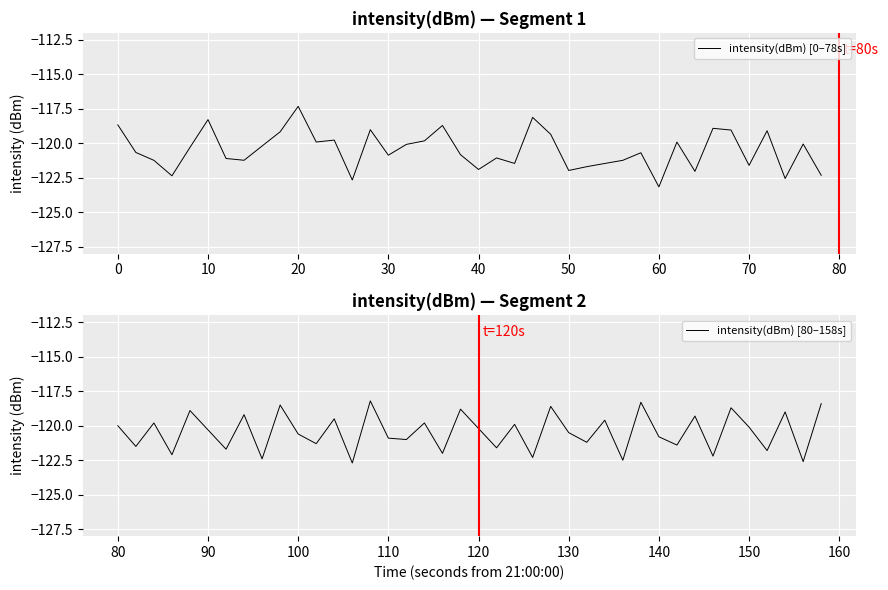

At which label does intensity(dBm) [0–78s] reach its peak?

20